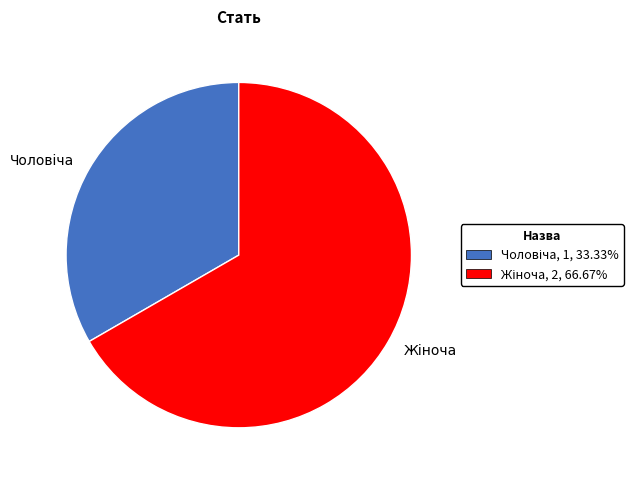

Does any single category account for the majority?

Yes